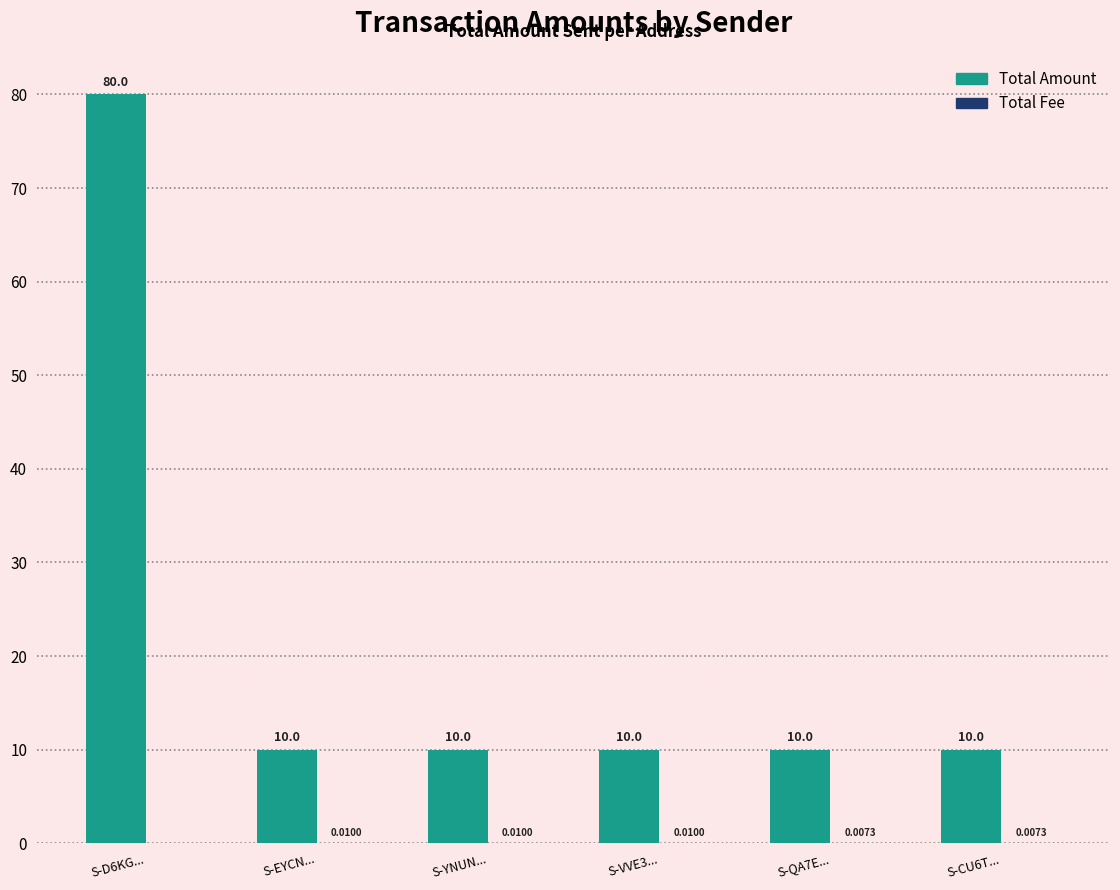

What is the total value across all series at S-EYCN...?

10.0